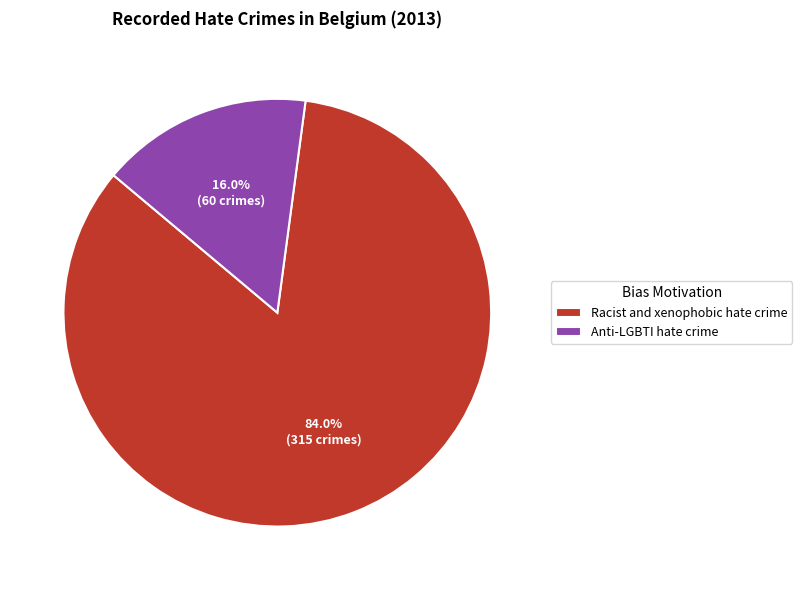

To the nearest percent, what percentage of the pie is Anti-LGBTI hate crime?

16%